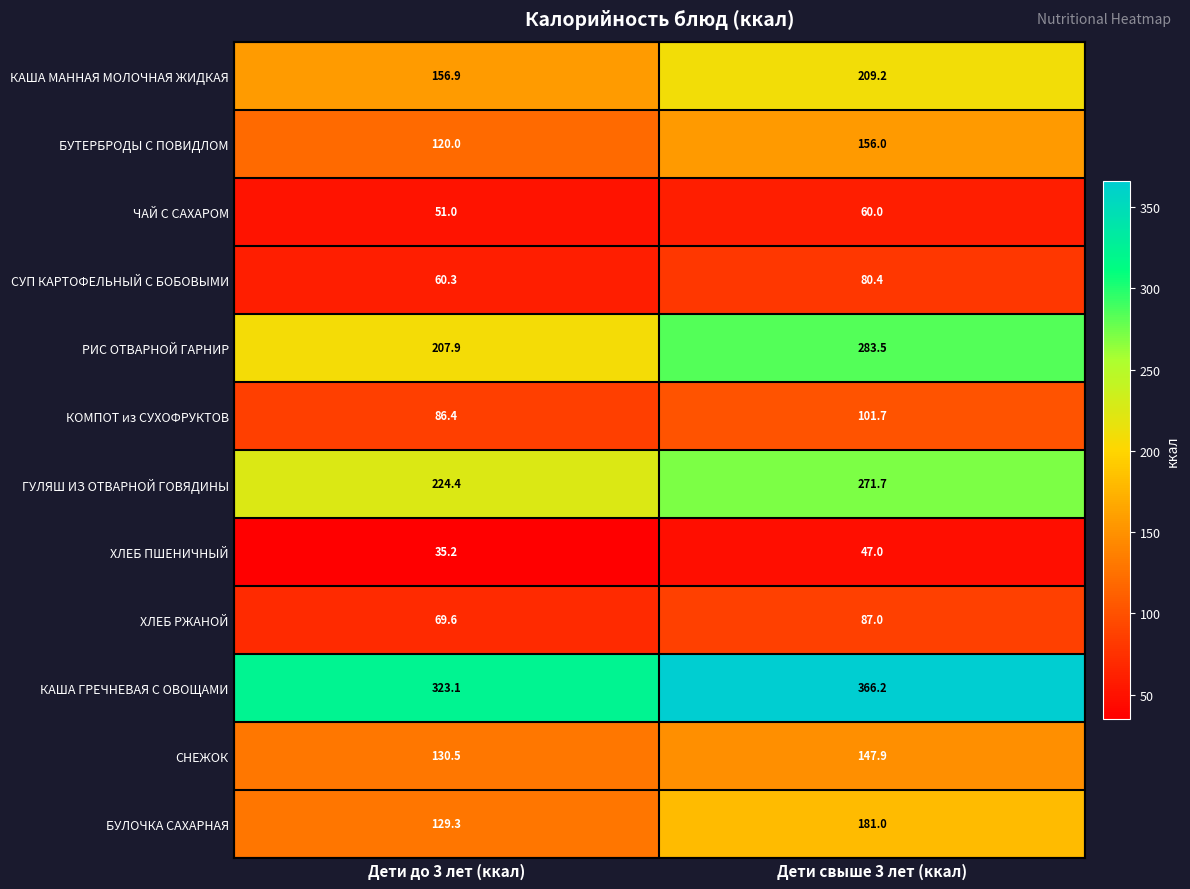

What is the sum of all КОМПОТ из СУХОФРУКТОВ values?

188.1